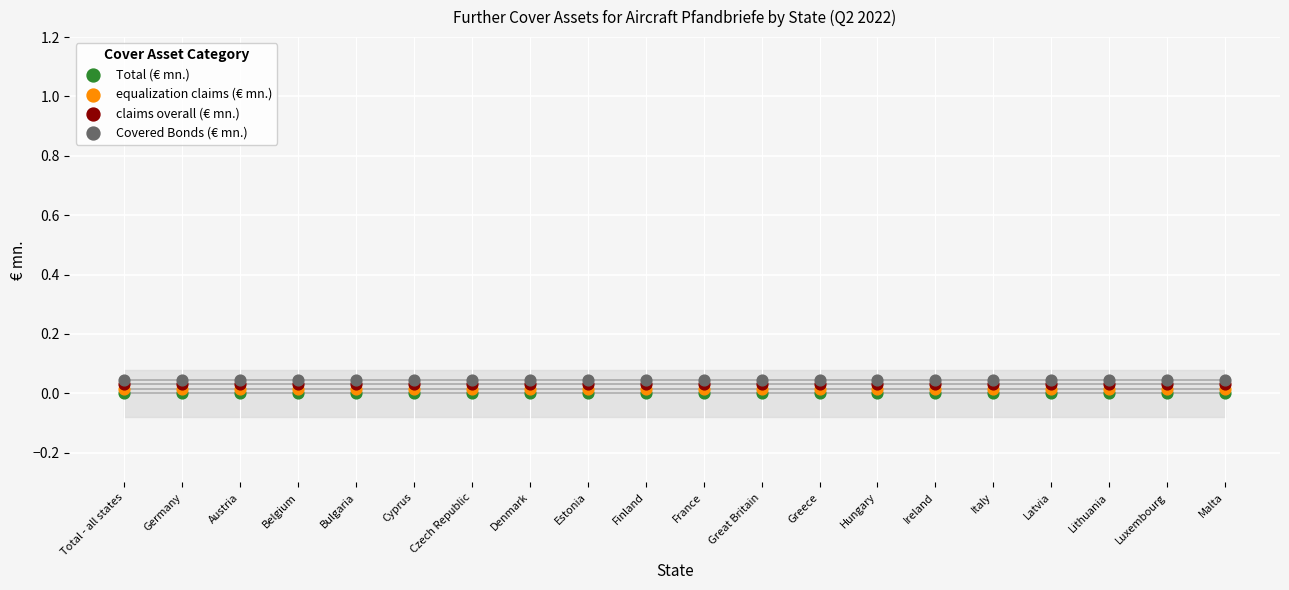

Which series reaches the minimum Y coordinate?

Total (€ mn.)